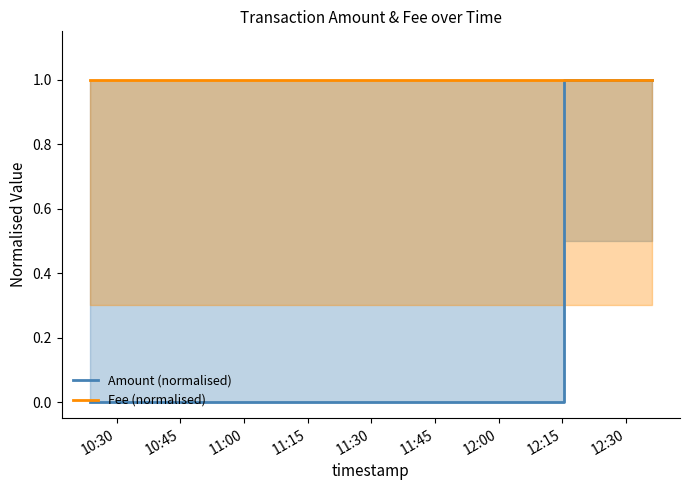

What is the value of the Amount (normalised) point at the 4th from the left?

1.0